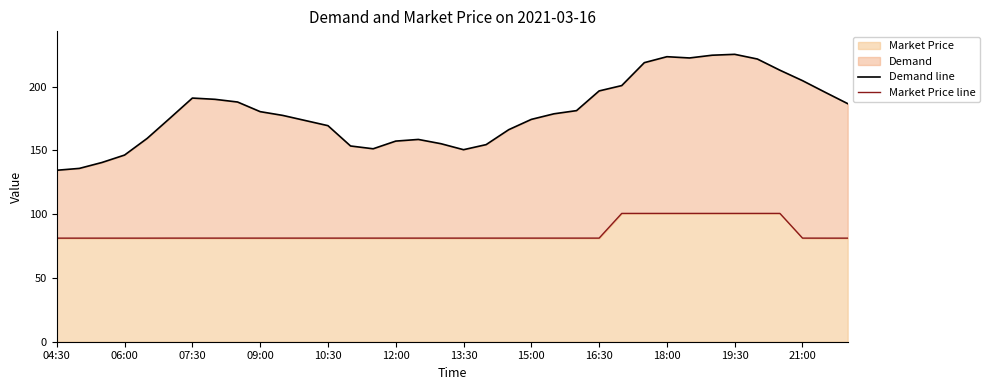

What is the minimum value for Market Price?

81.2